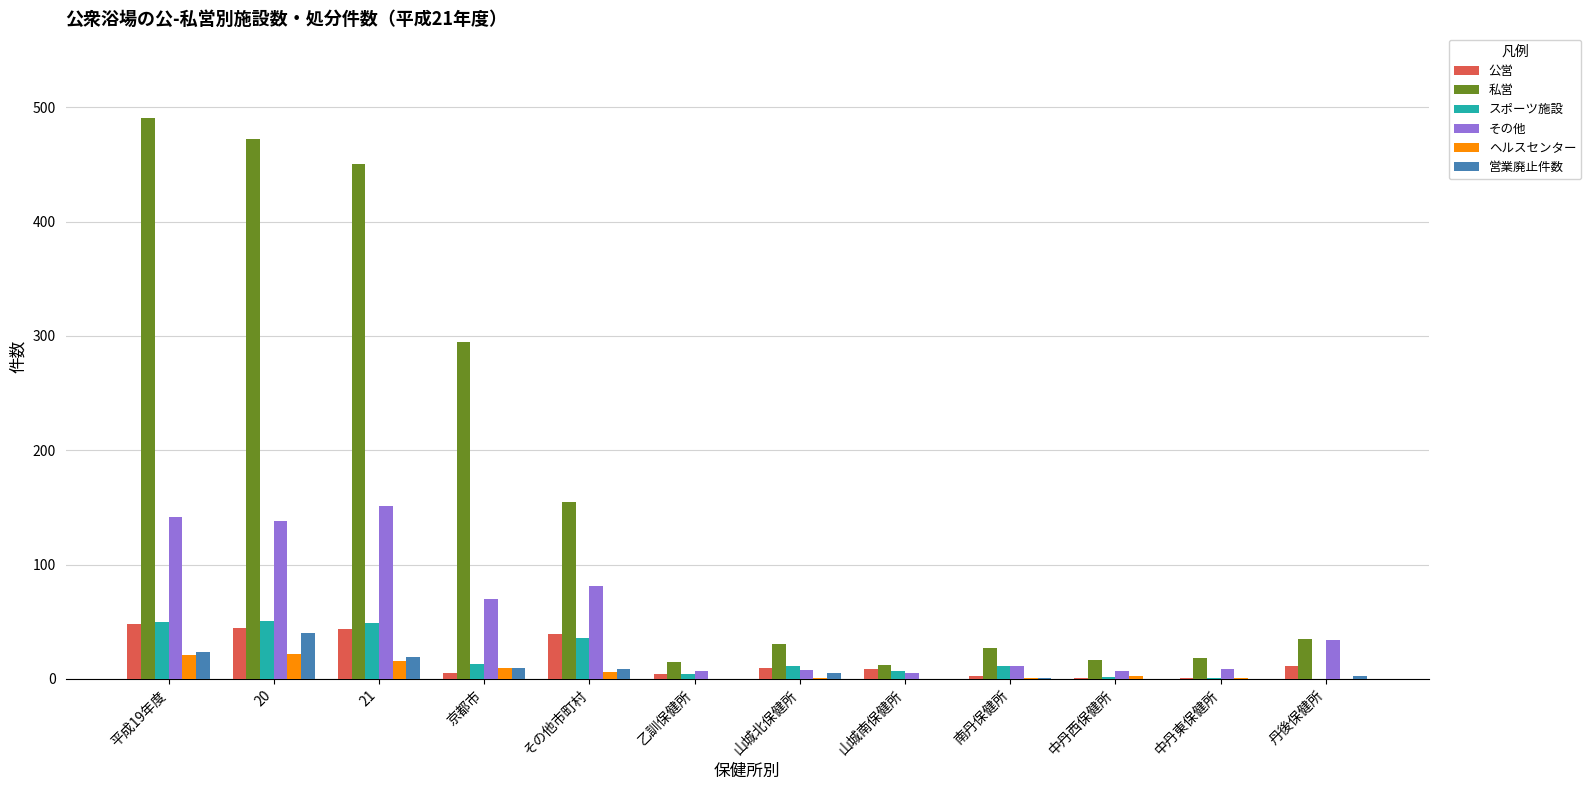

What are all the series names shown in the legend?

公営, 私営, スポーツ施設, その他, ヘルスセンター, 営業廃止件数